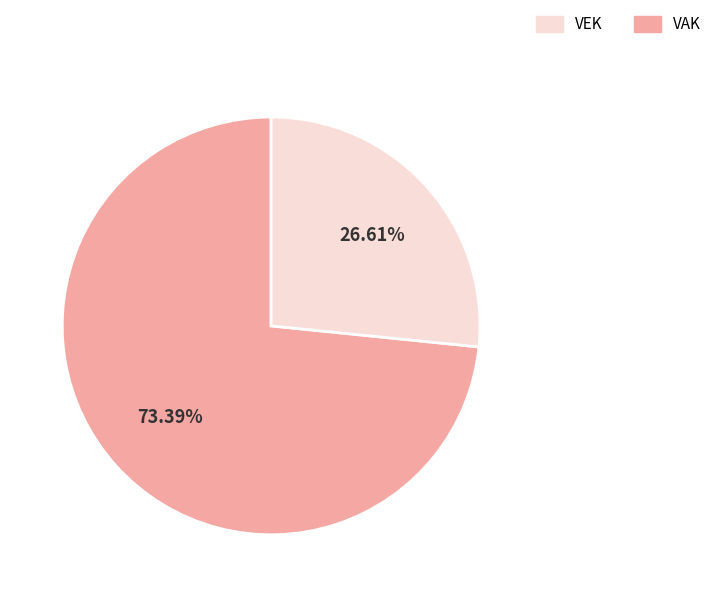

Is there a majority slice in this chart?

Yes